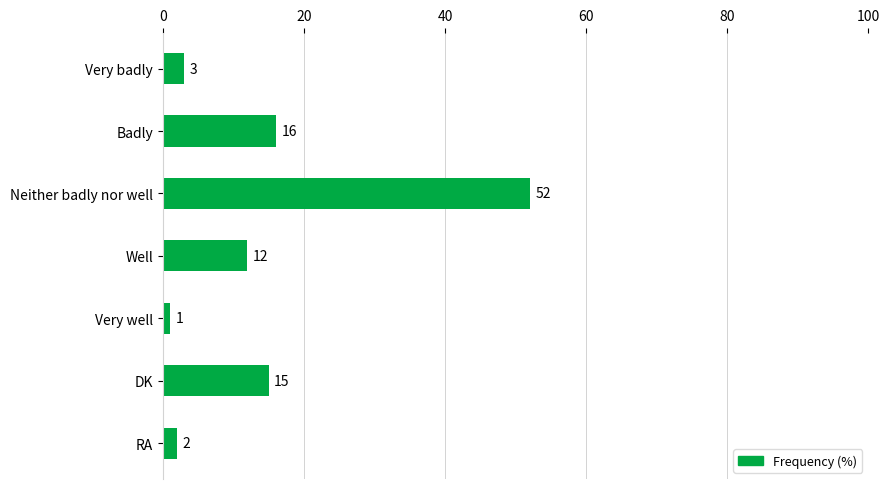

The value at Well is 8. True or false?

False